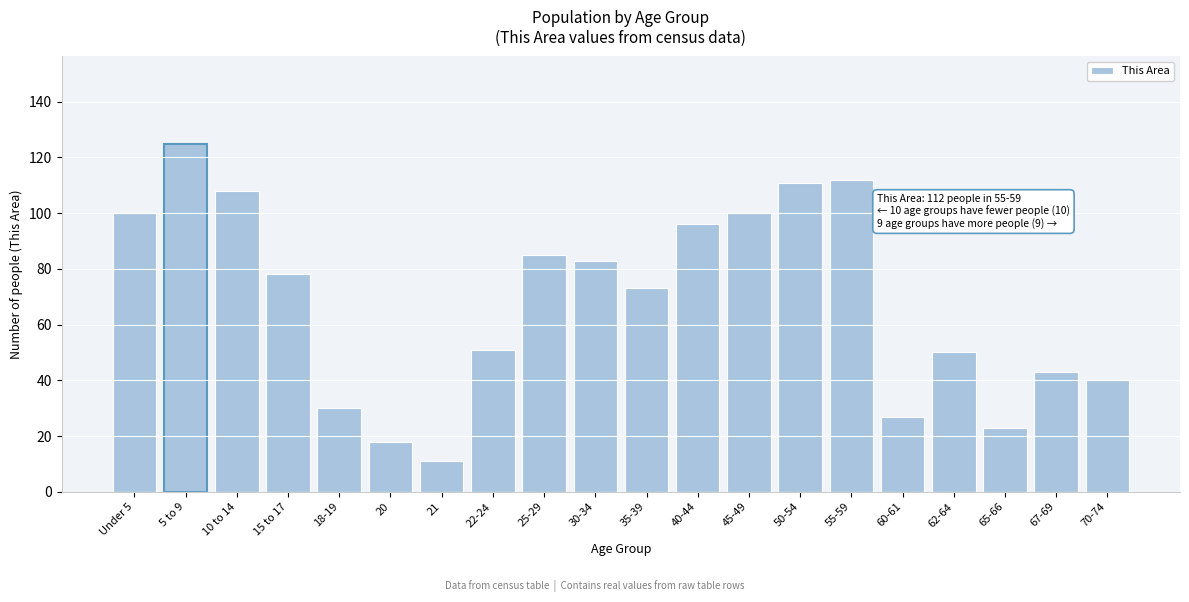

Reading left to right, what are all the values shown in this chart?

100	125	108	78	30	18	11	51	85	83	73	96	100	111	112	27	50	23	43	40